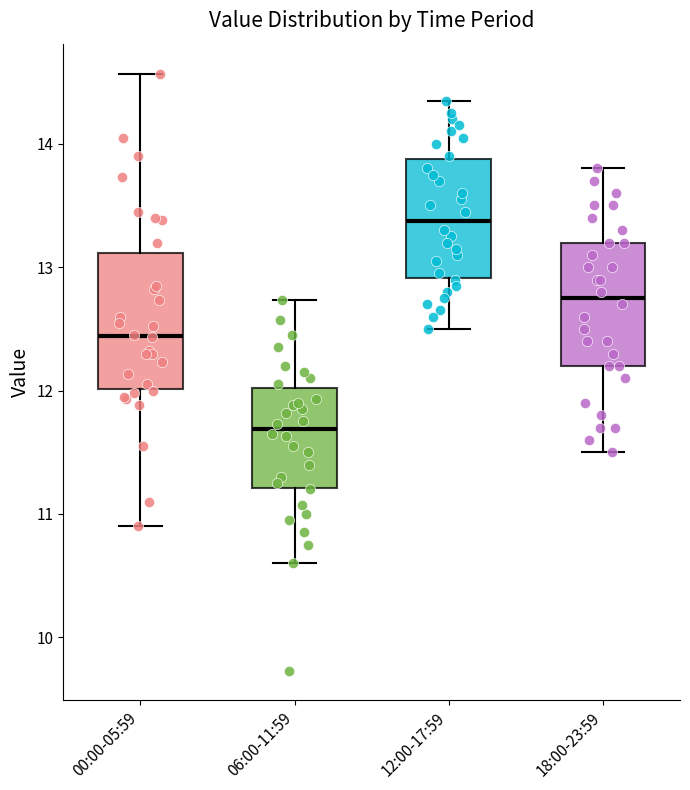

Reading left to right, read every box against the y-axis: the position of its median line, the range the box covers, and the ends of its whiskers. The values are not printed on the chart, so give them approximately, as read against the axis.

00:00-05:59: median 12.4, box 12.0 to 13.1, whiskers 10.9 to 14.6
06:00-11:59: median 11.7, box 11.2 to 12.0, whiskers 10.6 to 12.7
12:00-17:59: median 13.4, box 12.9 to 13.9, whiskers 12.5 to 14.4
18:00-23:59: median 12.8, box 12.2 to 13.2, whiskers 11.5 to 13.8